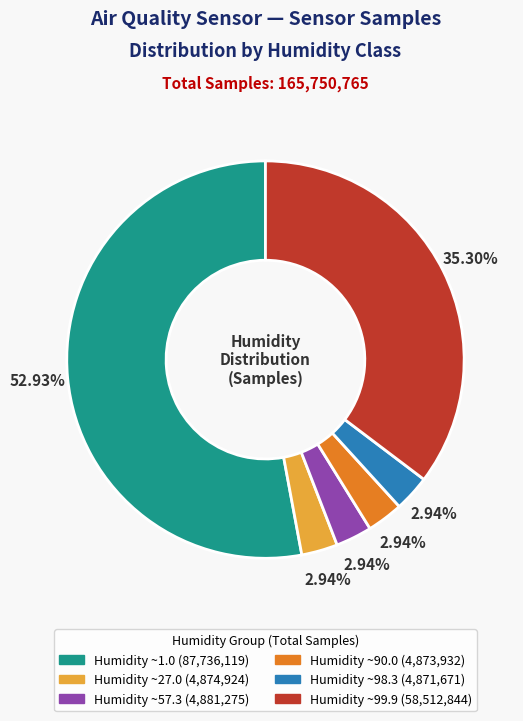

Is there a majority slice in this chart?

Yes